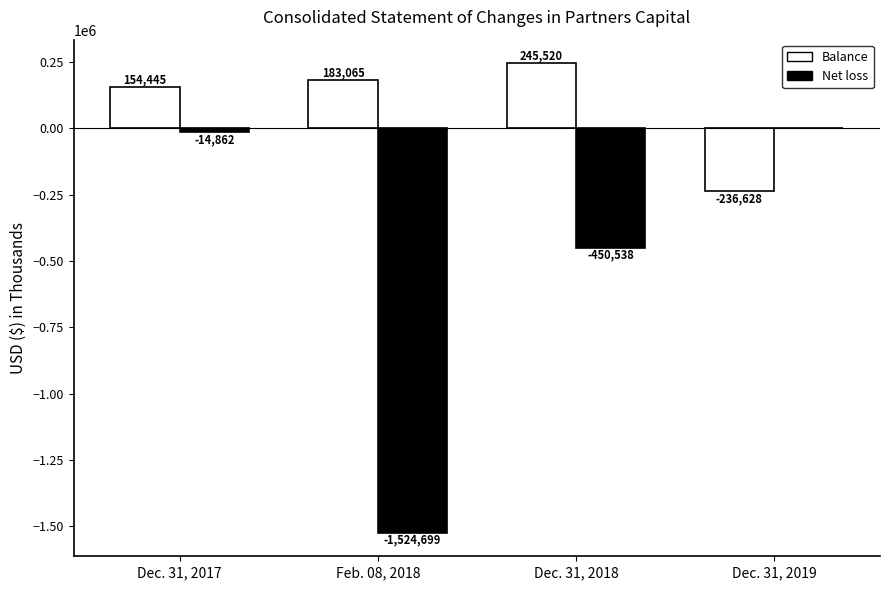

The Balance series shows 250617 at Feb. 08, 2018. True or false?

False